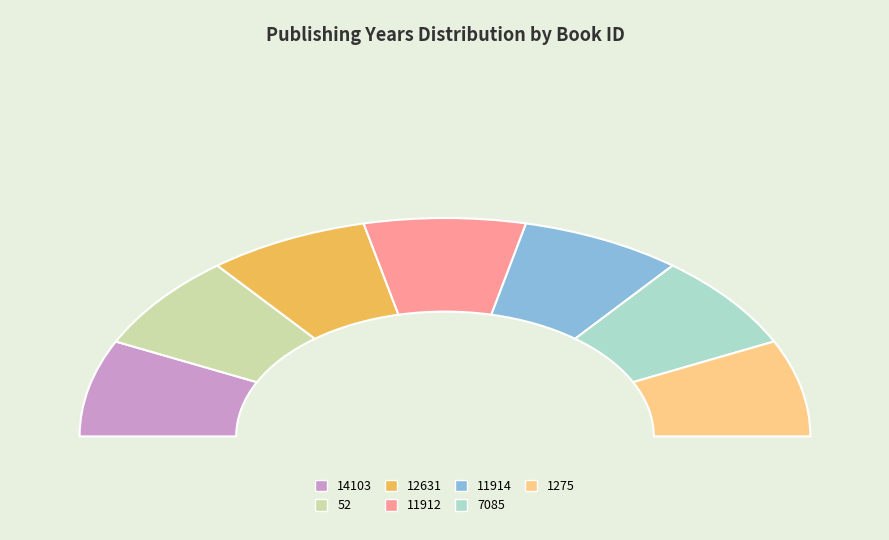

What is the change in value from 52 to 11914?

-1